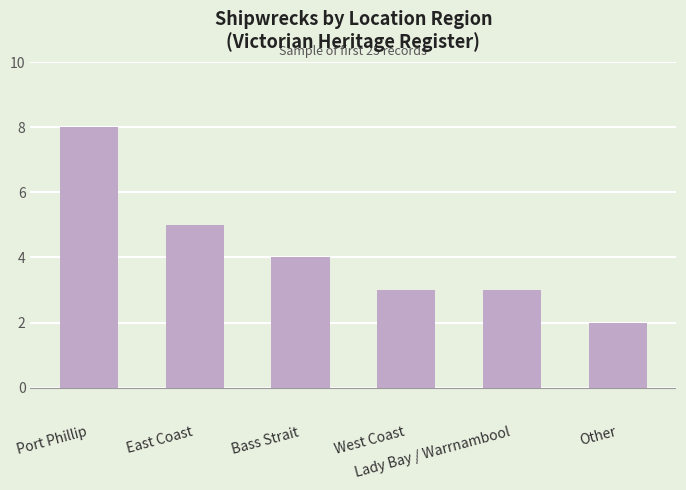

At which label does the data first exceed 4?

Port Phillip